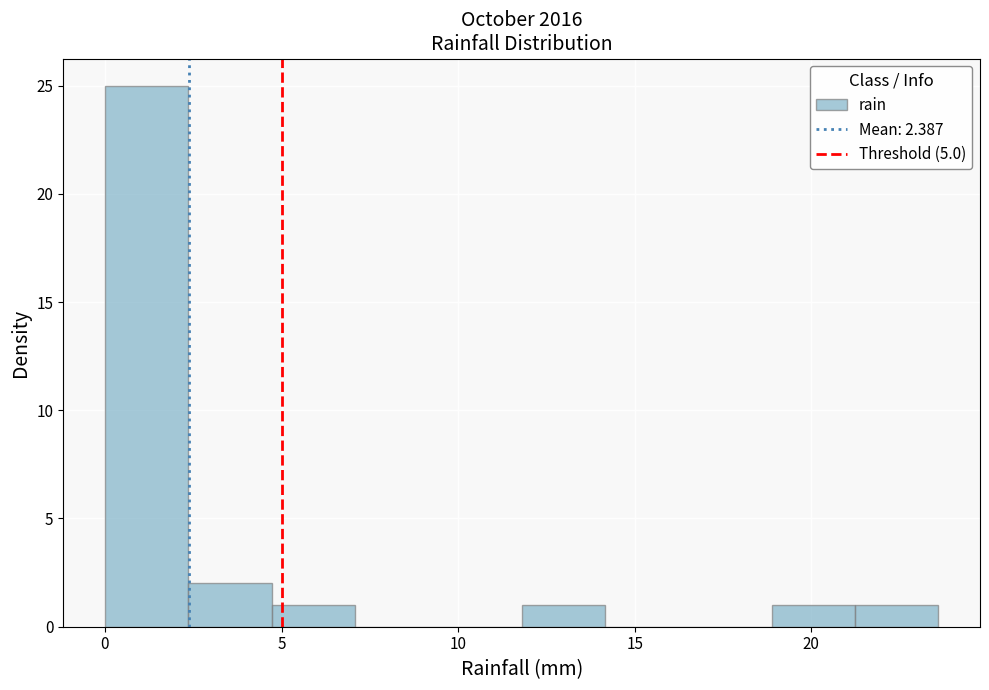

How tall is the bar that spans 4.5 to 7.0 on the x-axis? Neither the bar edges nor the heights are printed on the chart, so give them approximately, as read against the axes.

1